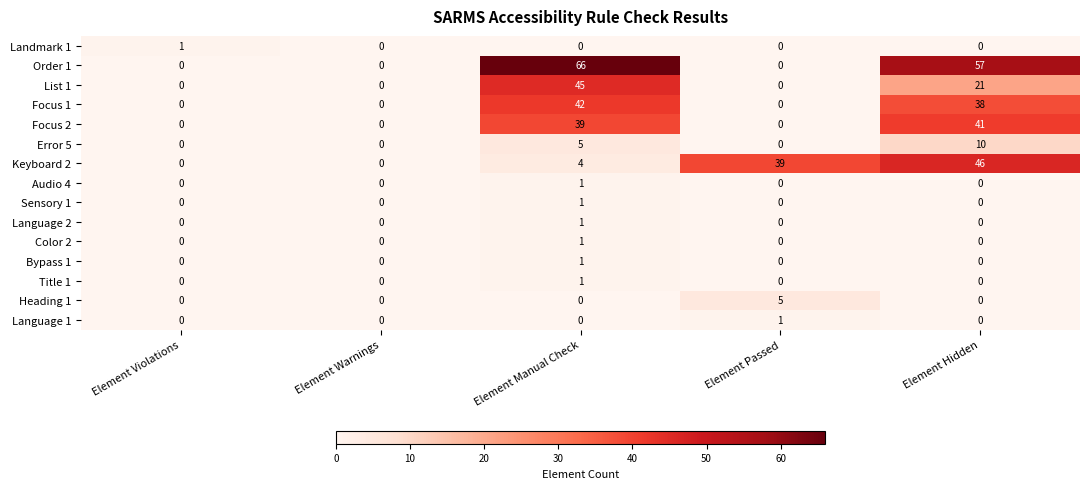

At which label does List 1 reach its peak?

Element Manual Check